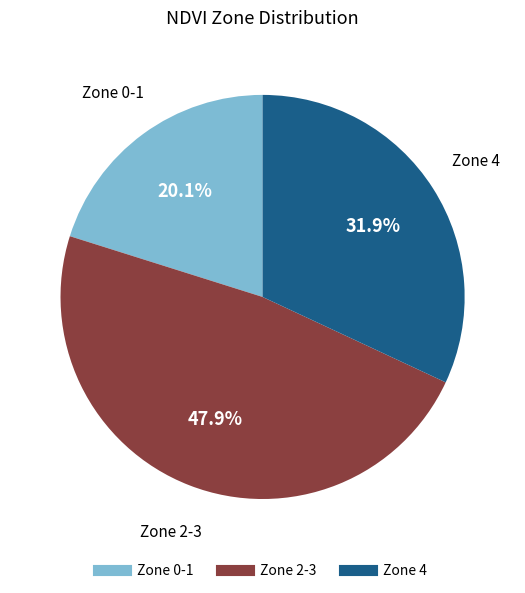

Does any single category account for the majority?

No